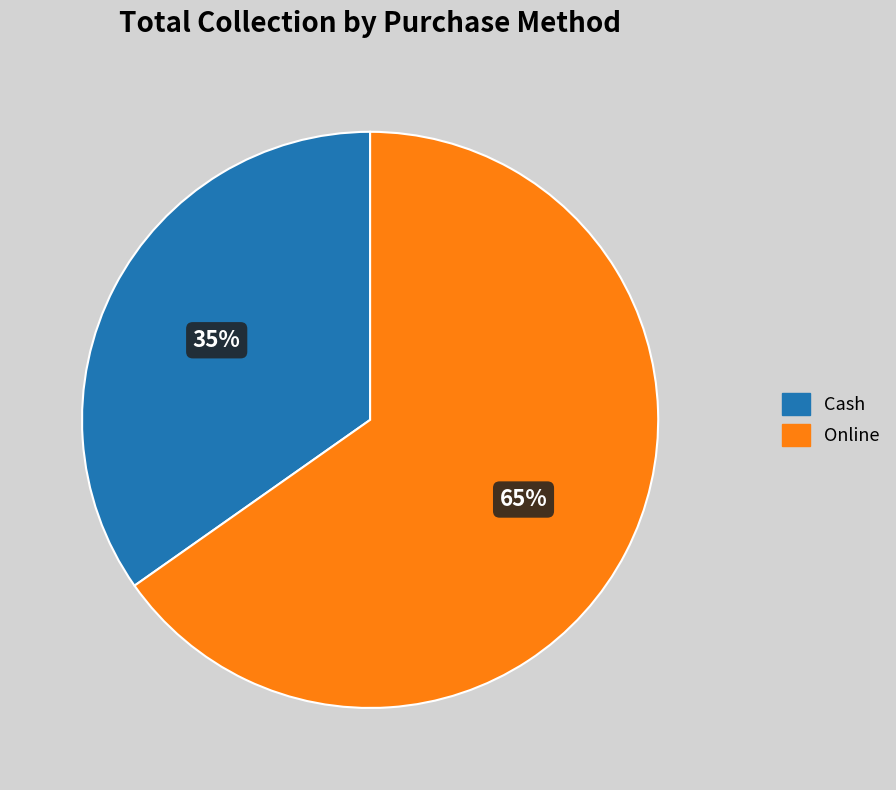

Which slice represents more than half of the pie?

Online